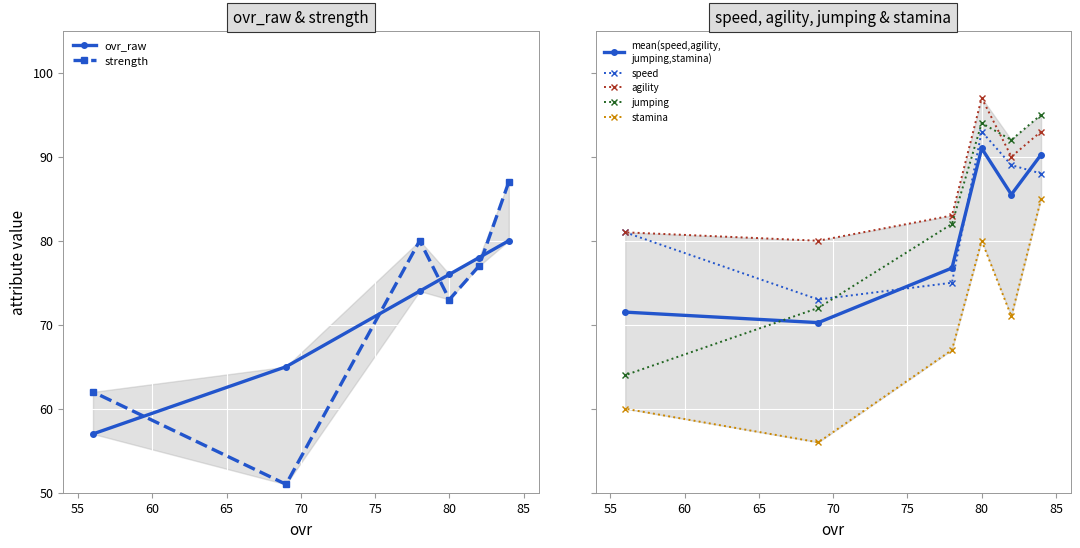

Is it true that jumping equals 92 at 82?

True